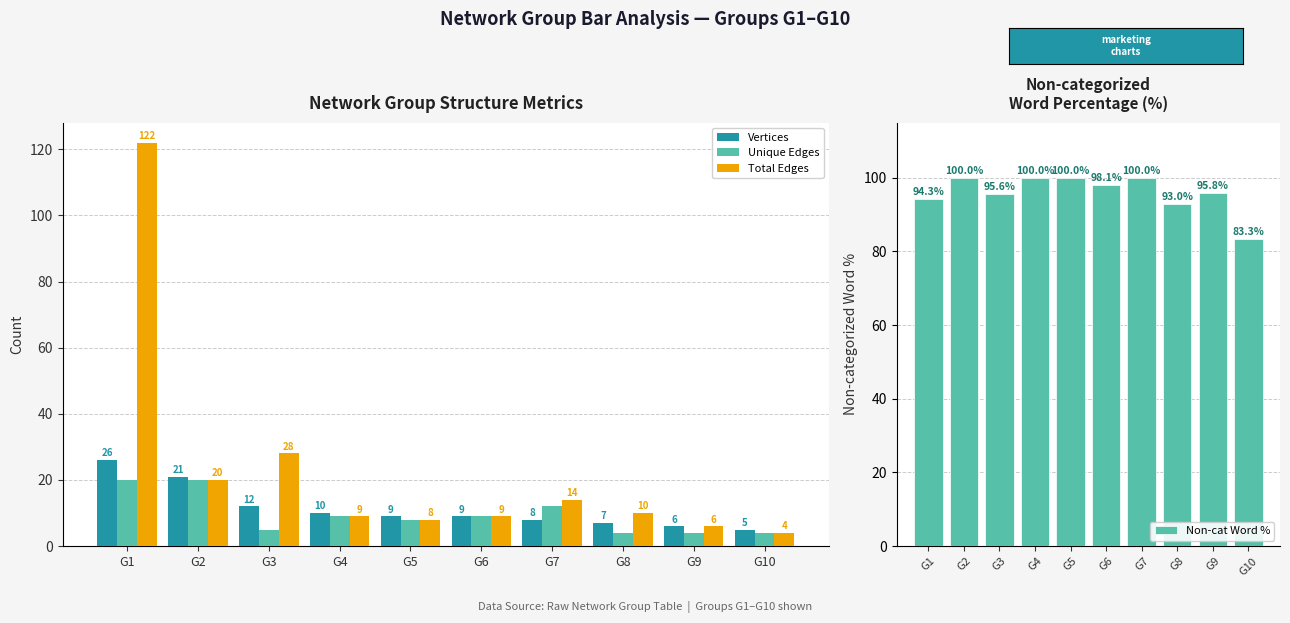

What is the value of the Total Edges bar at the 4th from the left?

9